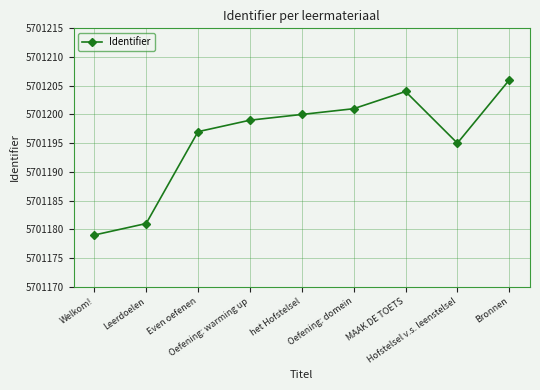

What is the change in value from Even oefenen to het Hofstelsel?

+3